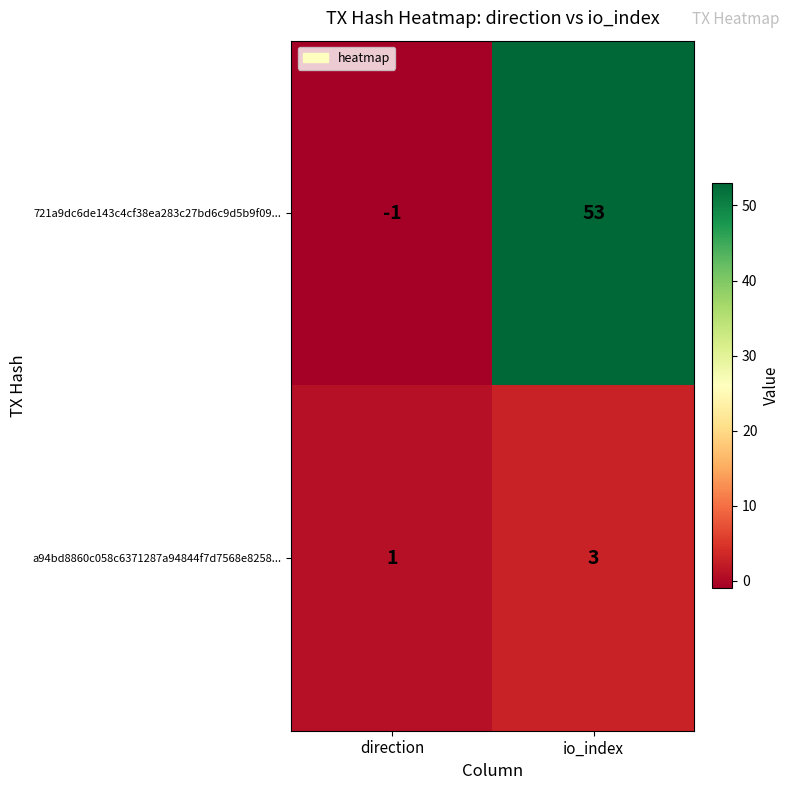

What is the average value of the 721a9dc6de143c4cf38ea283c27bd6c9d5b9f09... series?

26